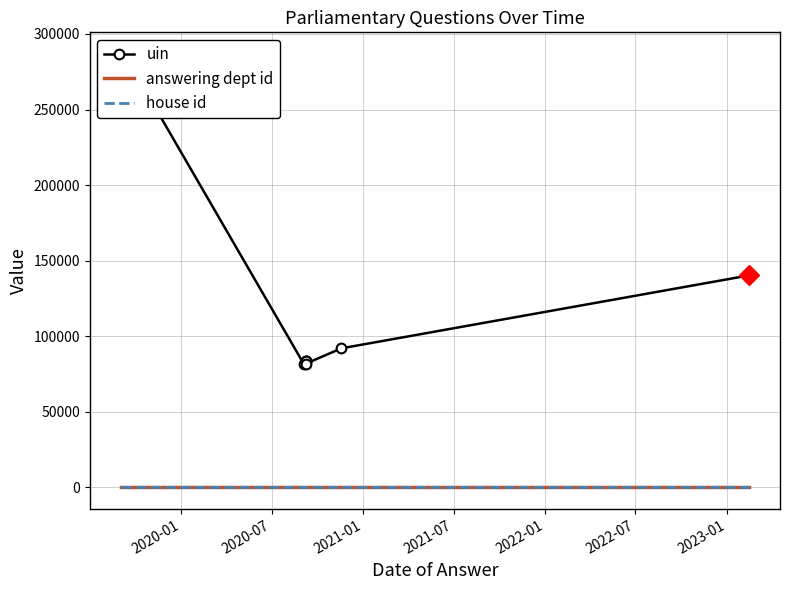

What are all the series names shown in the legend?

uin, answering dept id, house id